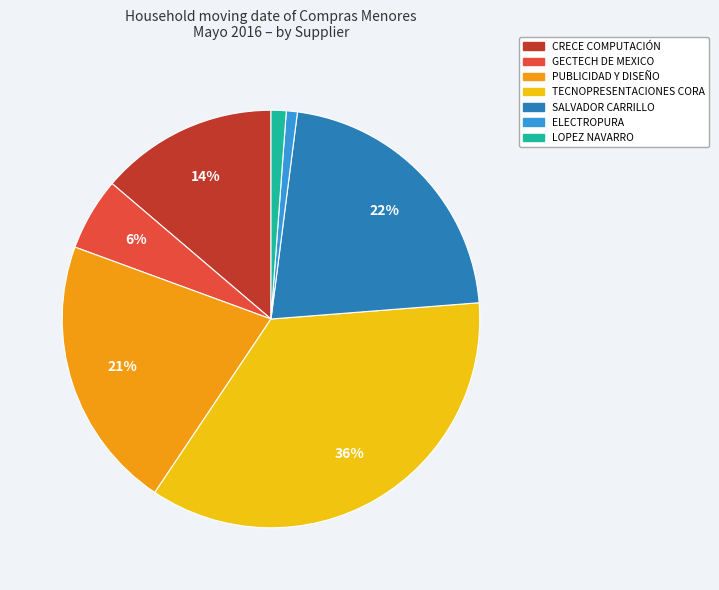

How many segments does this pie chart have?

7